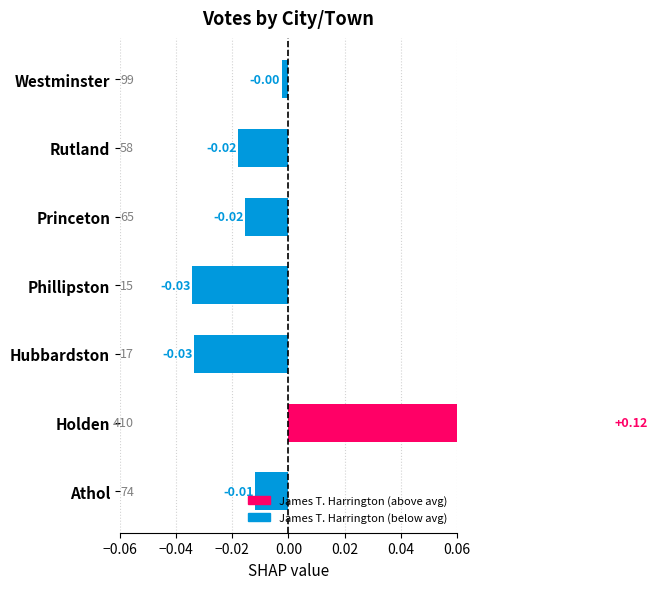

True or false: the data shows -0.1 at Hubbardston.

False